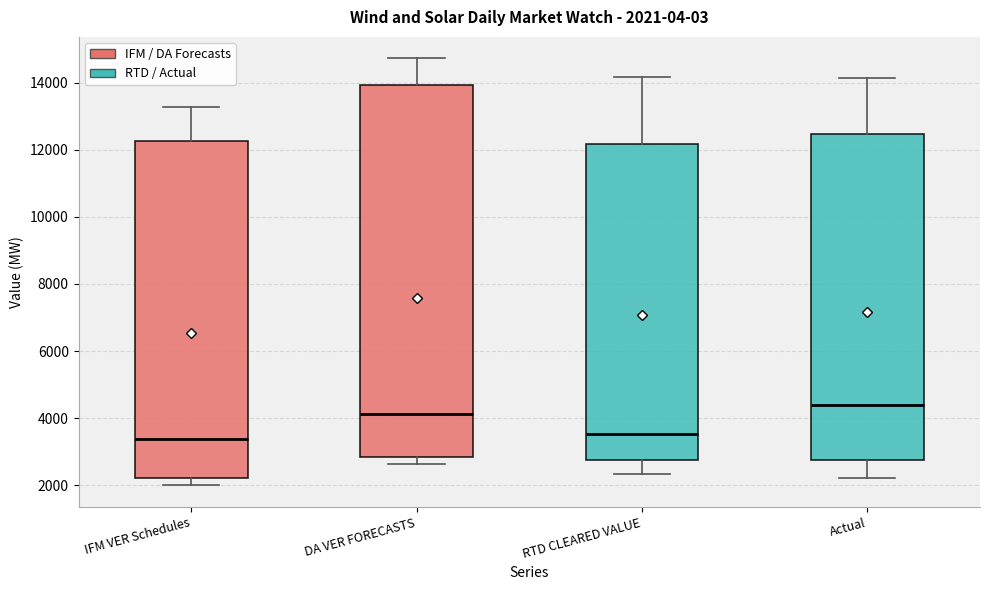

Which box is the tallest, from its lower edge to its upper edge?

DA VER FORECASTS